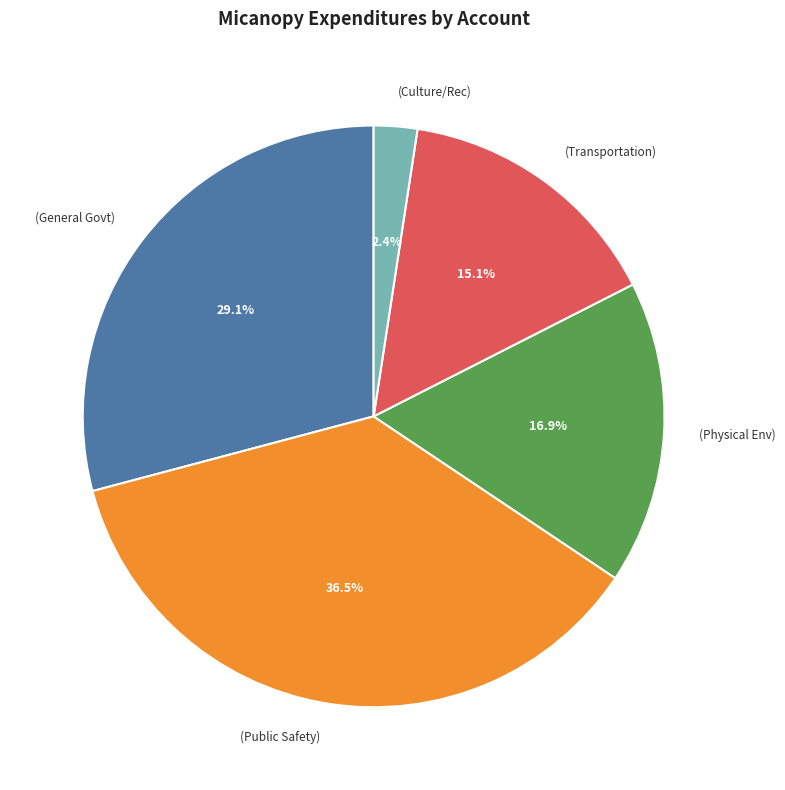

What is the largest slice in the pie chart?

(Public Safety)